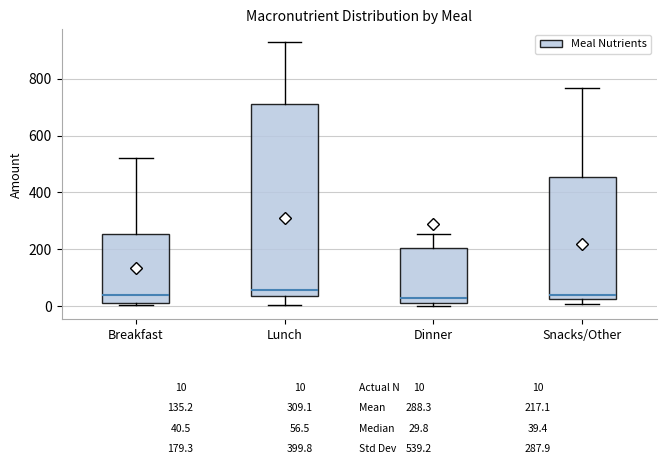

Comparing the boxes themselves (not the whiskers), which one is the tallest?

Lunch